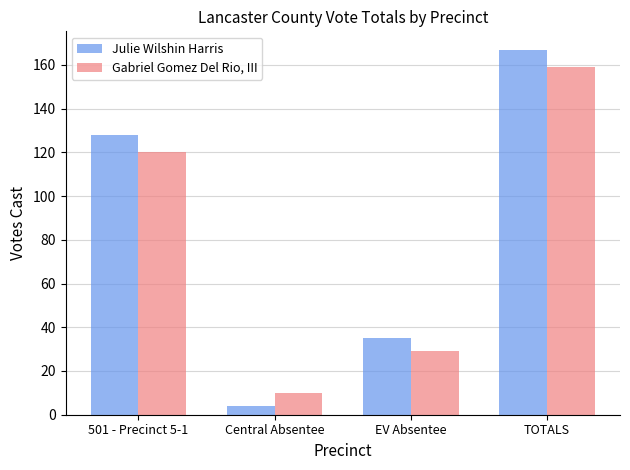

What is the minimum value shown in the chart?

4